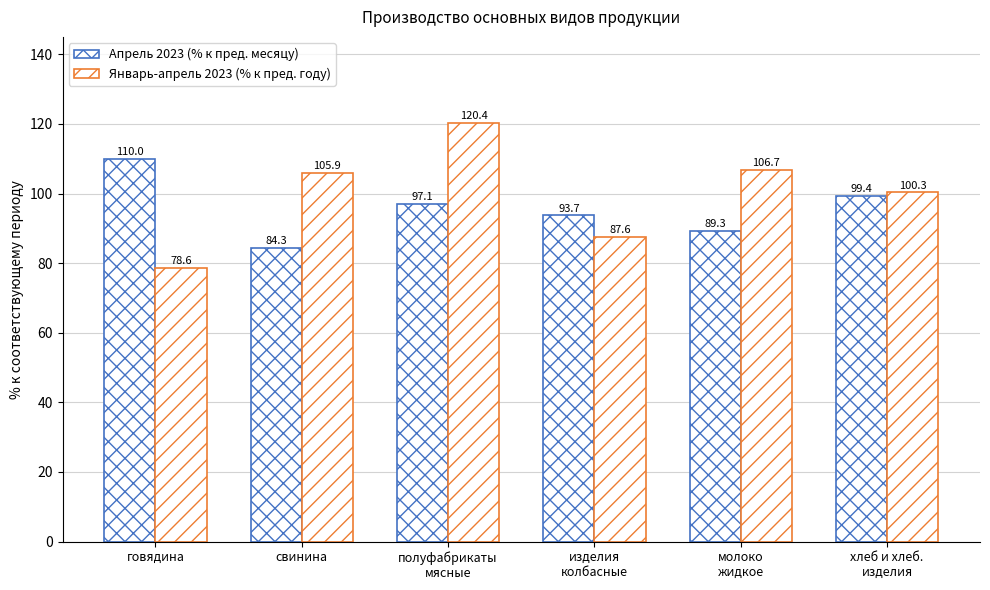

Reading left to right, transcribe all the data shown in this chart.

Апрель 2023 (% к пред. месяцу): 110.0	84.3	97.1	93.7	89.3	99.4
Январь-апрель 2023 (% к пред. году): 78.6	105.9	120.4	87.6	106.7	100.3